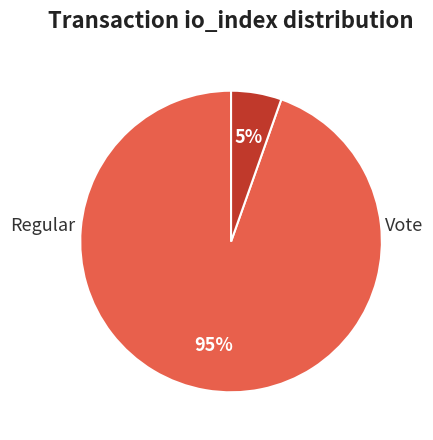

Is there a majority slice in this chart?

Yes